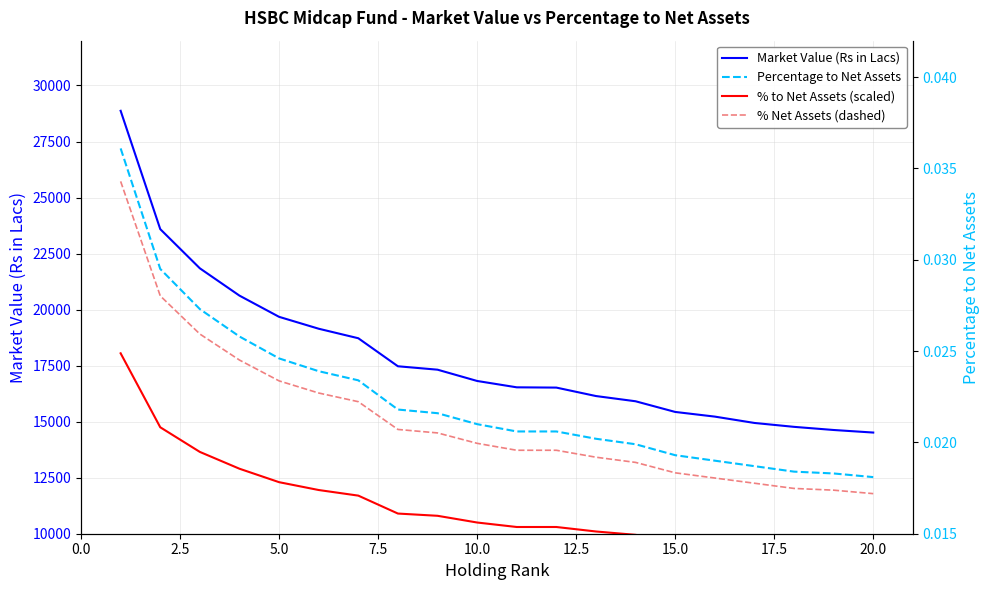

At 12.5, list the series in order from largest to smallest.

Market Value (Rs in Lacs), % to Net Assets (scaled), Percentage to Net Assets, % Net Assets (dashed)